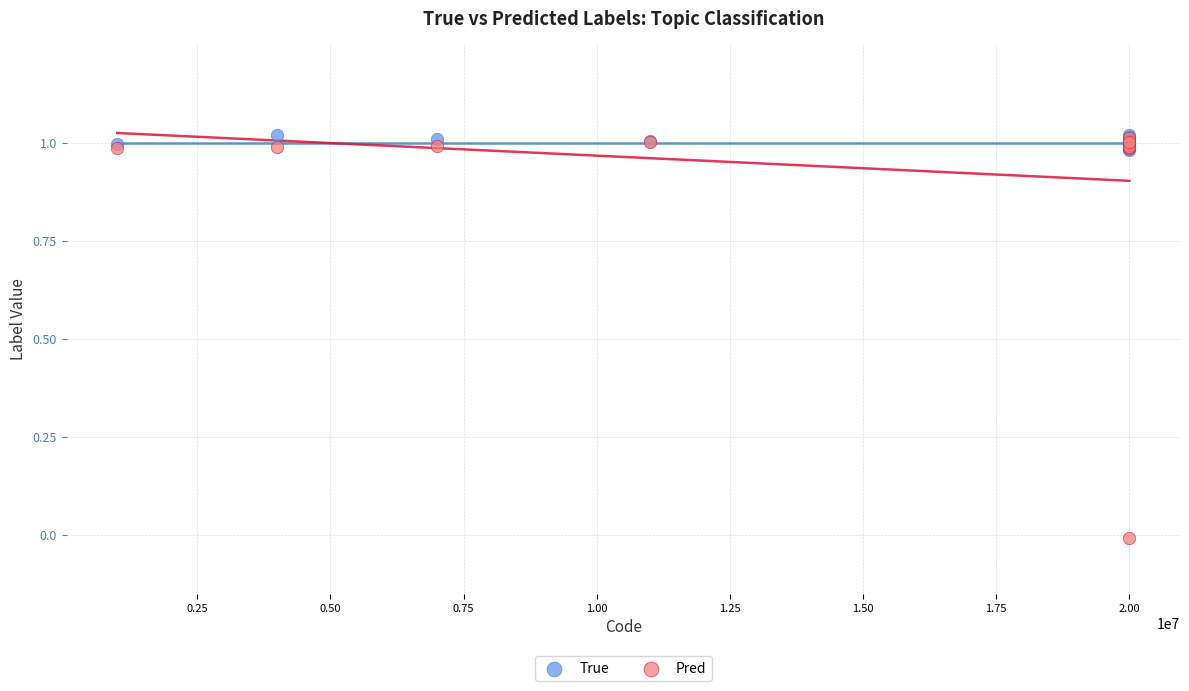

What are all the series names shown in the legend?

True, Pred